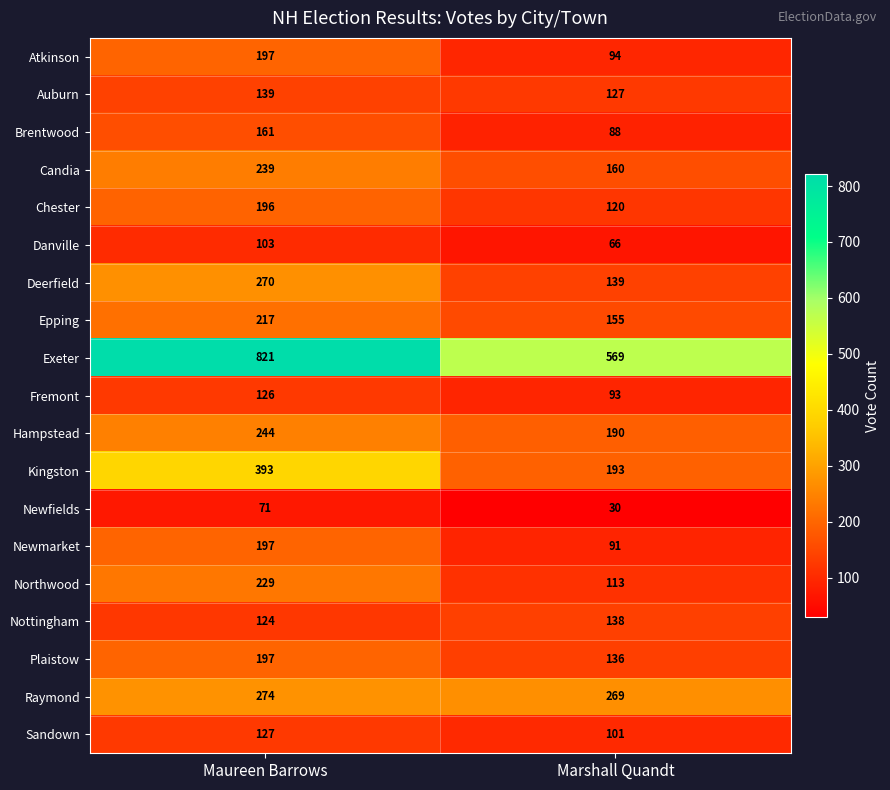

What is the minimum value for Exeter?

569